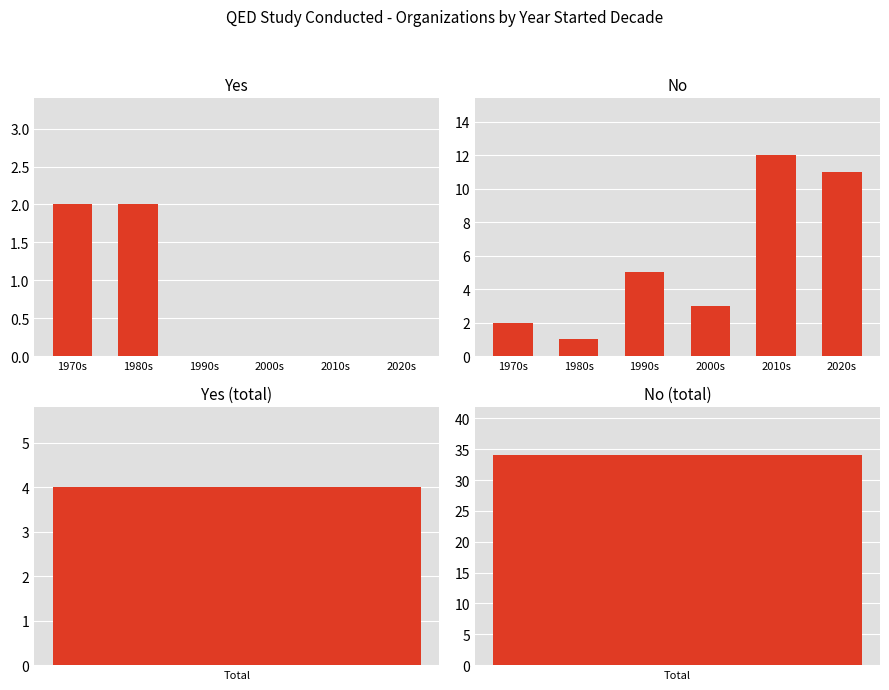

Which series has the largest range (max minus min)?

No (by decade)